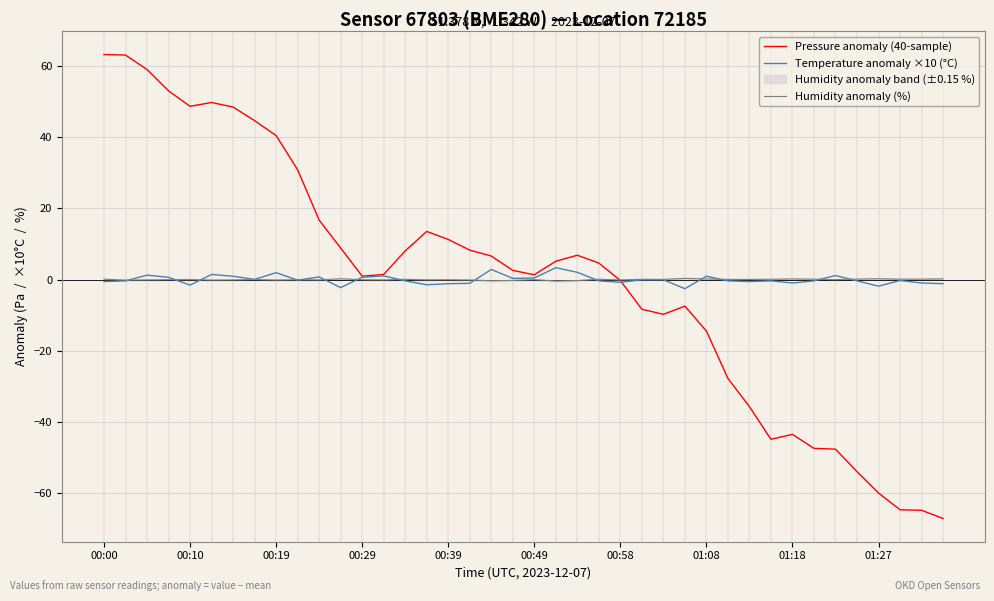

Rank the series at 00:00 from highest to lowest value.

Pressure anomaly (40-sample), Humidity anomaly (%), Temperature anomaly ×10 (°C)